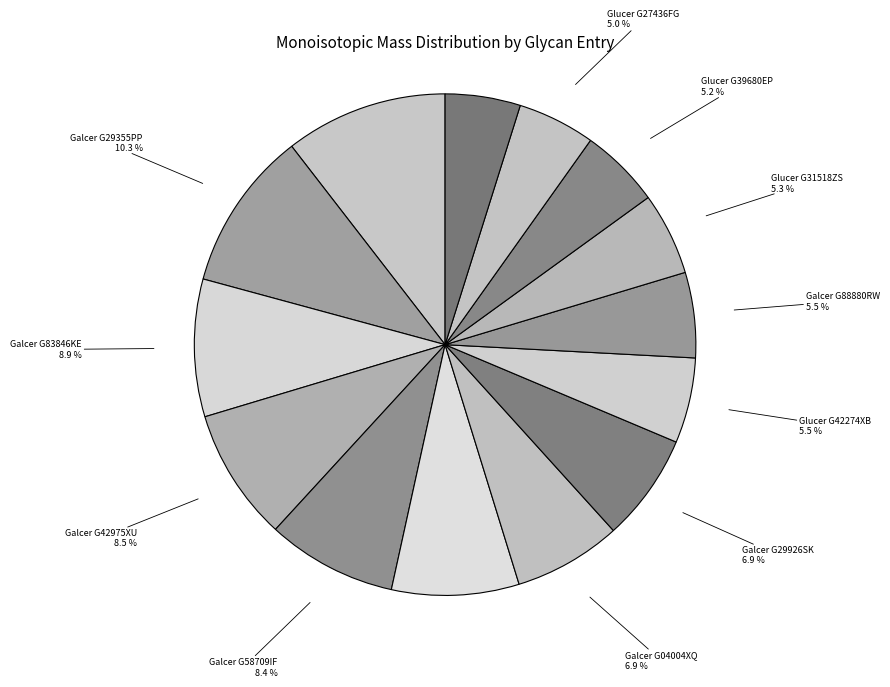

Count the number of slices in the pie.

14